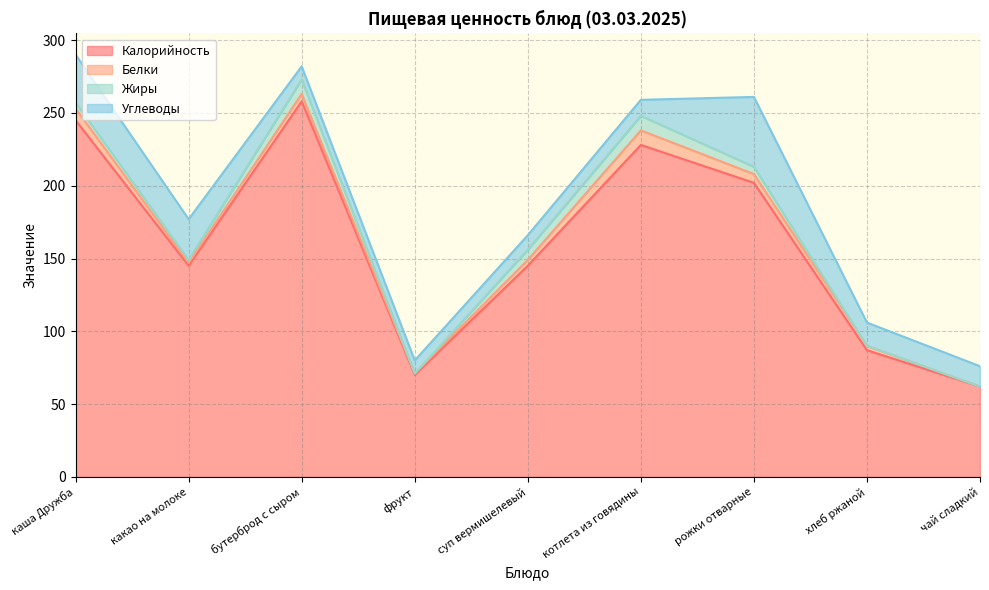

Reading left to right, transcribe all the data shown in this chart.

Калорийность: 245.0	145.0	258.0	70.0	145.0	228.0	202.0	87.0	62.0
Белки: 8.0	2.0	5.0	1.0	4.0	10.0	6.0	3.0	0.0
Жиры: 4.1	2.0	10.0	0.0	7.0	10.0	5.0	0.0	0.0
Углеводы: 33.0	28.0	9.0	9.0	10.0	11.0	48.0	16.0	14.0